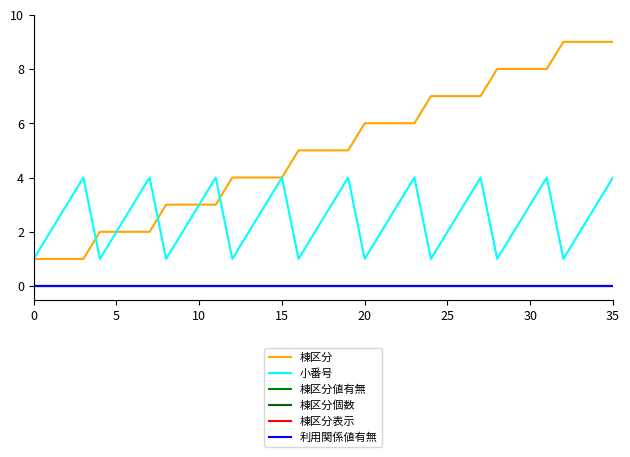

Does the chart display data point markers on the line(s)?

No